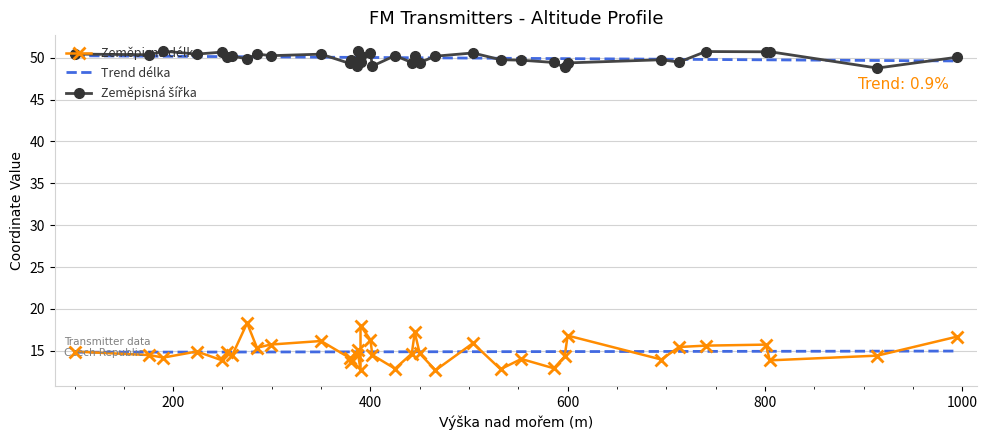

What is the change in value from 387 to 801?

+0.7